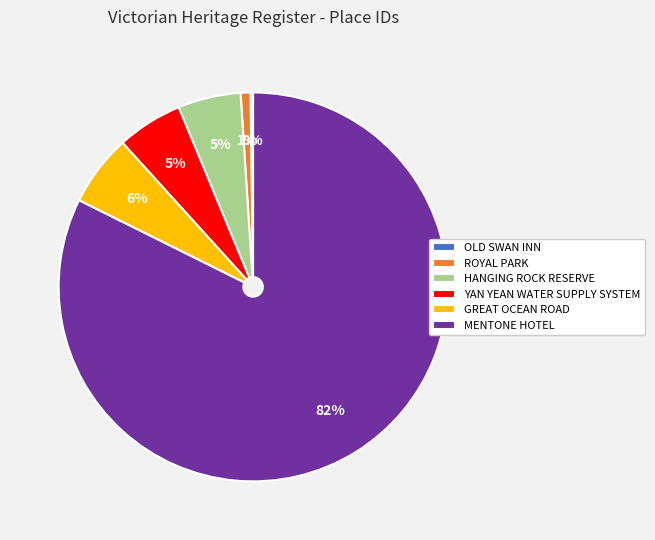

Which slice is the largest?

MENTONE HOTEL